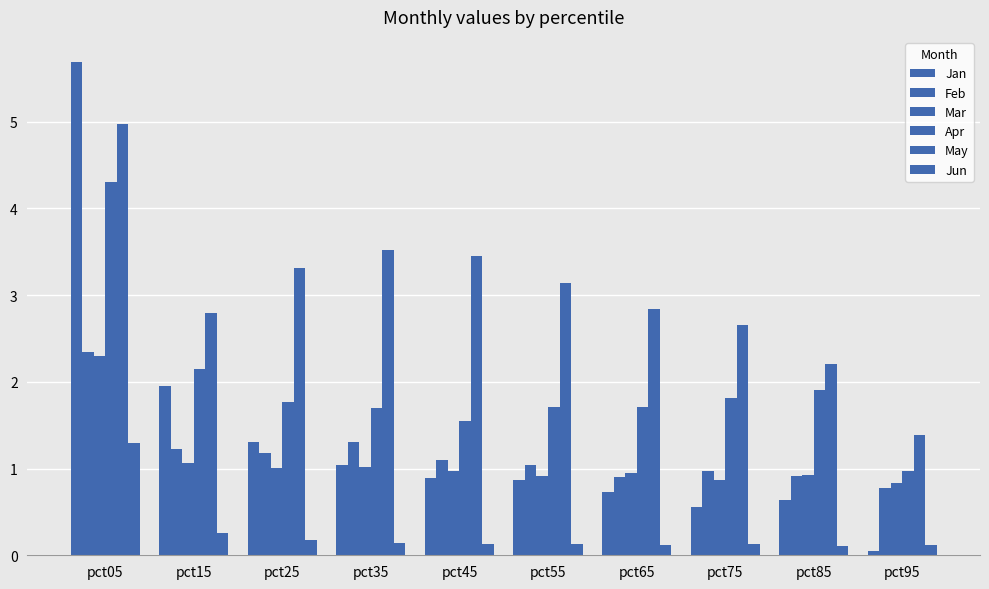

What is the value of the Jun bar at the 7th from the left?

0.1